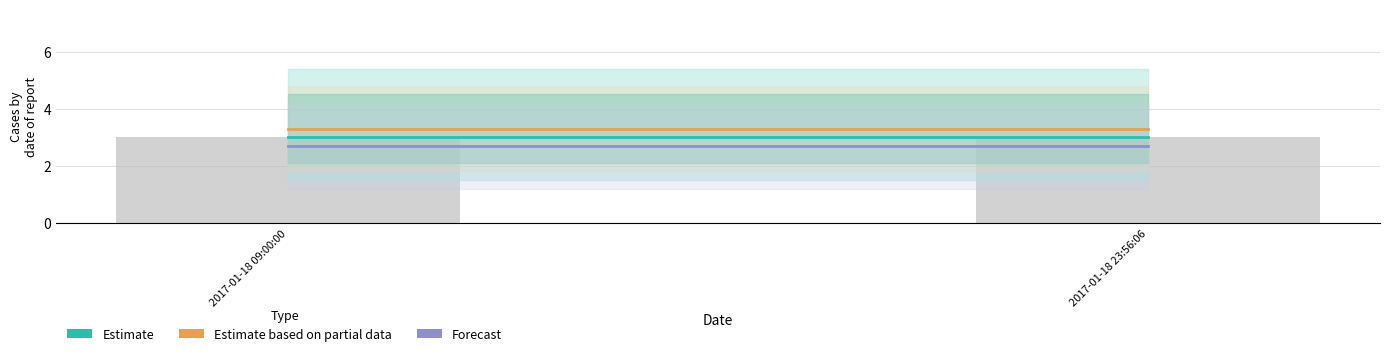

At how many categories does at least one series exceed 3?

2